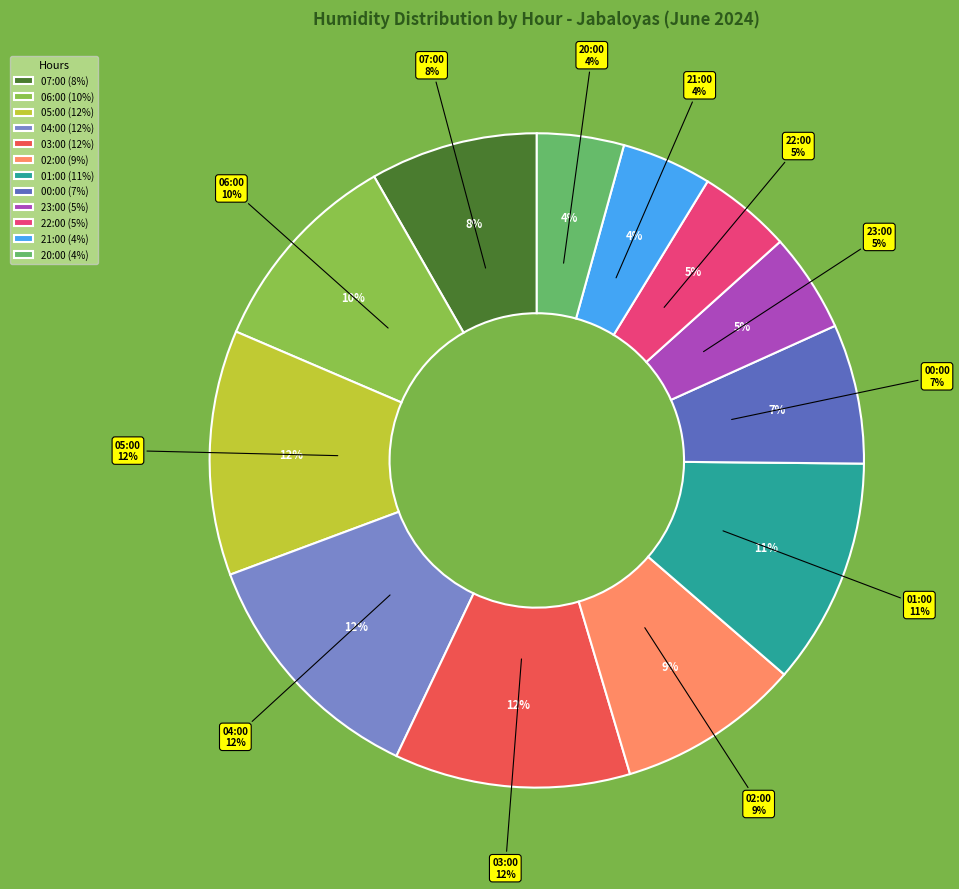

To the nearest percent, what percentage of the pie is 00:00?

7%